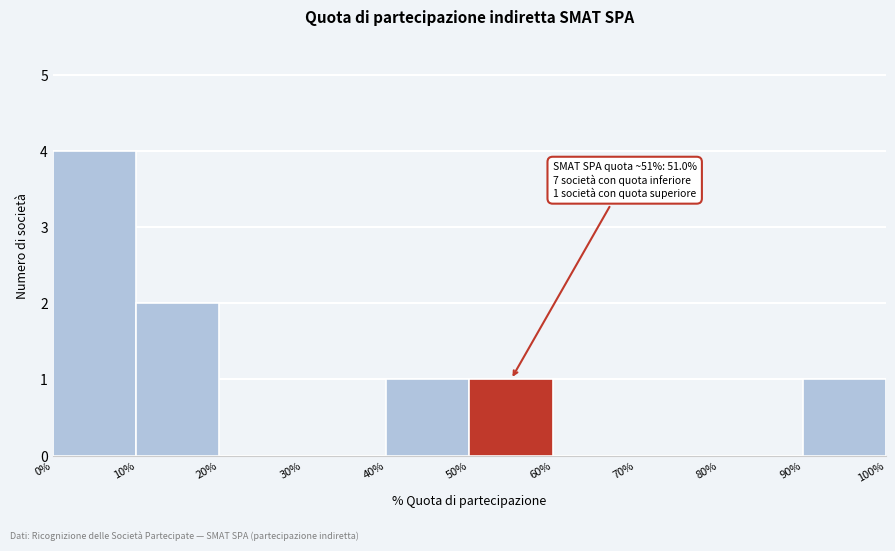

Over which range of the x-axis is the bar tallest?

0% to 10%